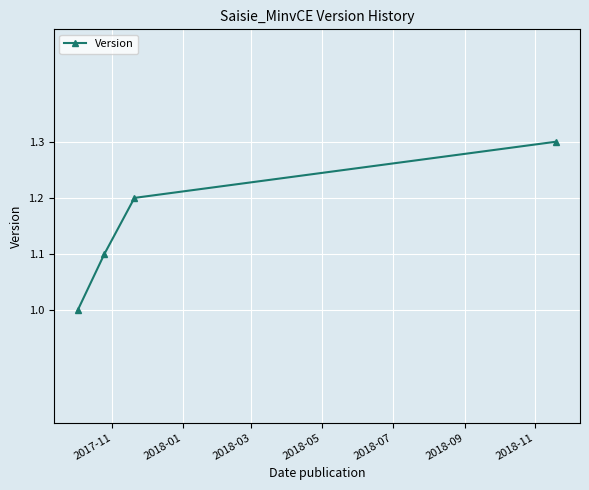

What is the value of the 2nd point from the left?

1.1